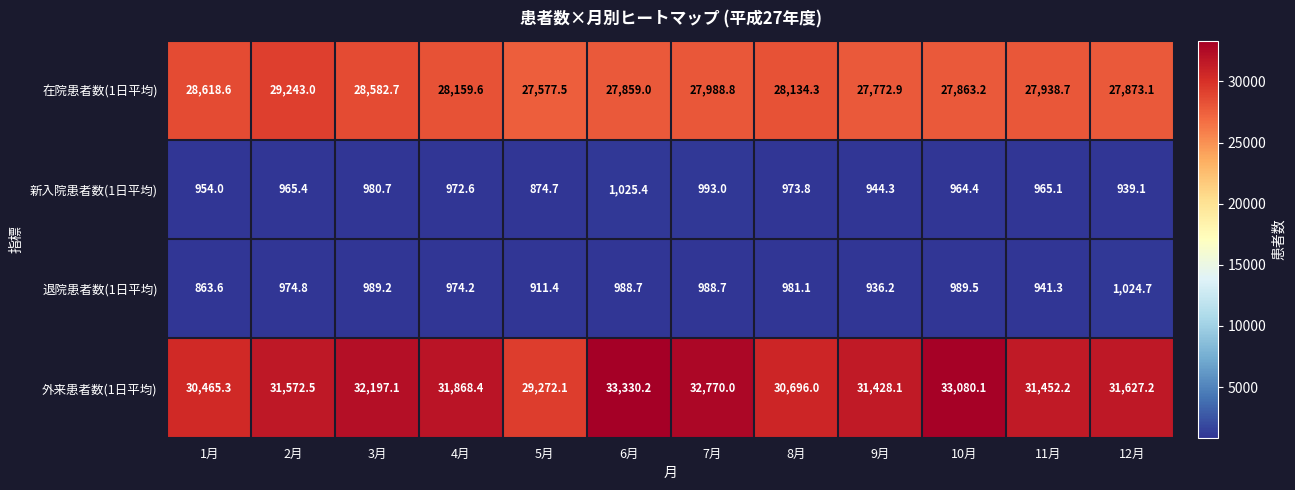

At which category does the chart reach its peak across all series?

6月